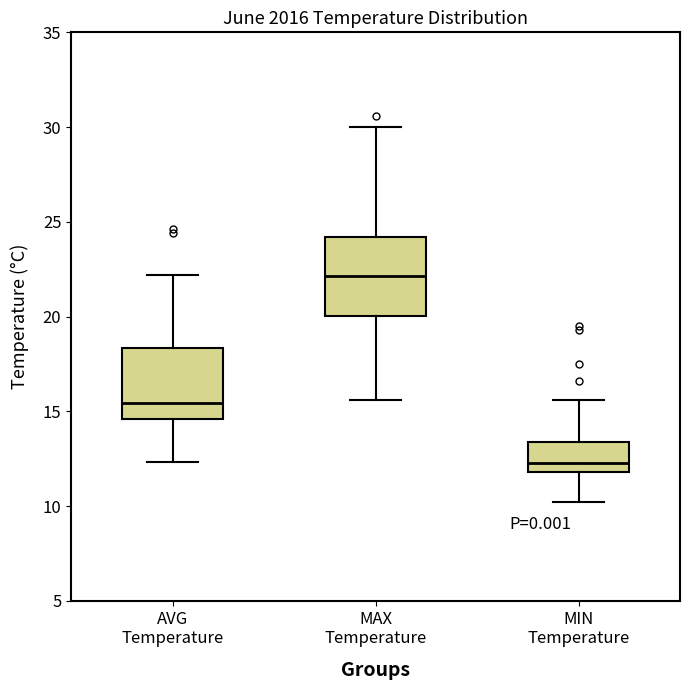

Reading left to right, read every box against the y-axis: the position of its median line, the range the box covers, and the ends of its whiskers. The values are not printed on the chart, so give them approximately, as read against the axis.

AVG Temperature: median 15.5, box 14.5 to 18.5, whiskers 12.5 to 22.0
MAX Temperature: median 22.0, box 20.0 to 24.0, whiskers 15.5 to 30.0
MIN Temperature: median 12.5, box 12.0 to 13.5, whiskers 10.0 to 15.5